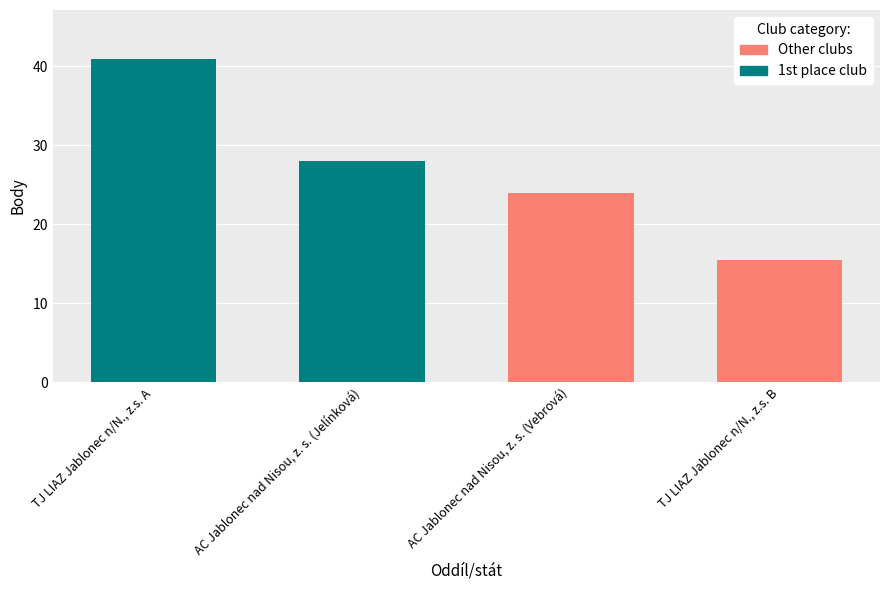

What is the minimum value shown in the chart?

15.5